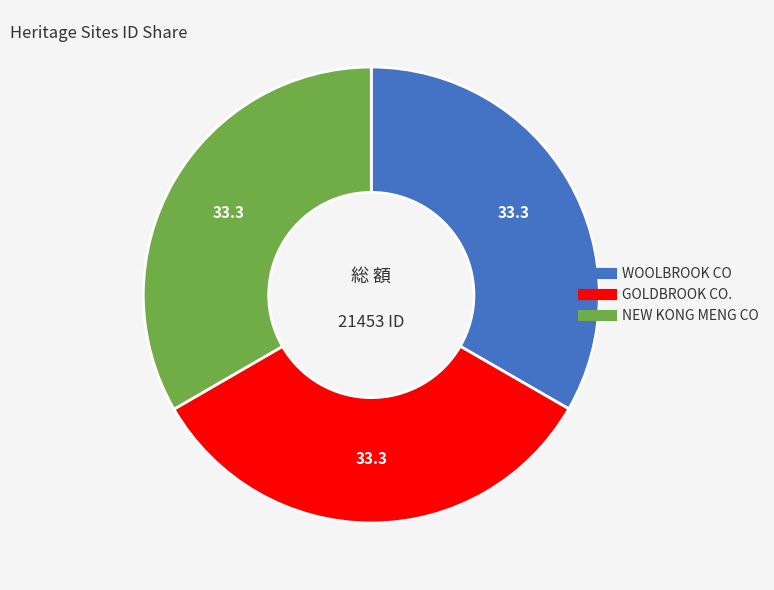

How many segments does this pie chart have?

3